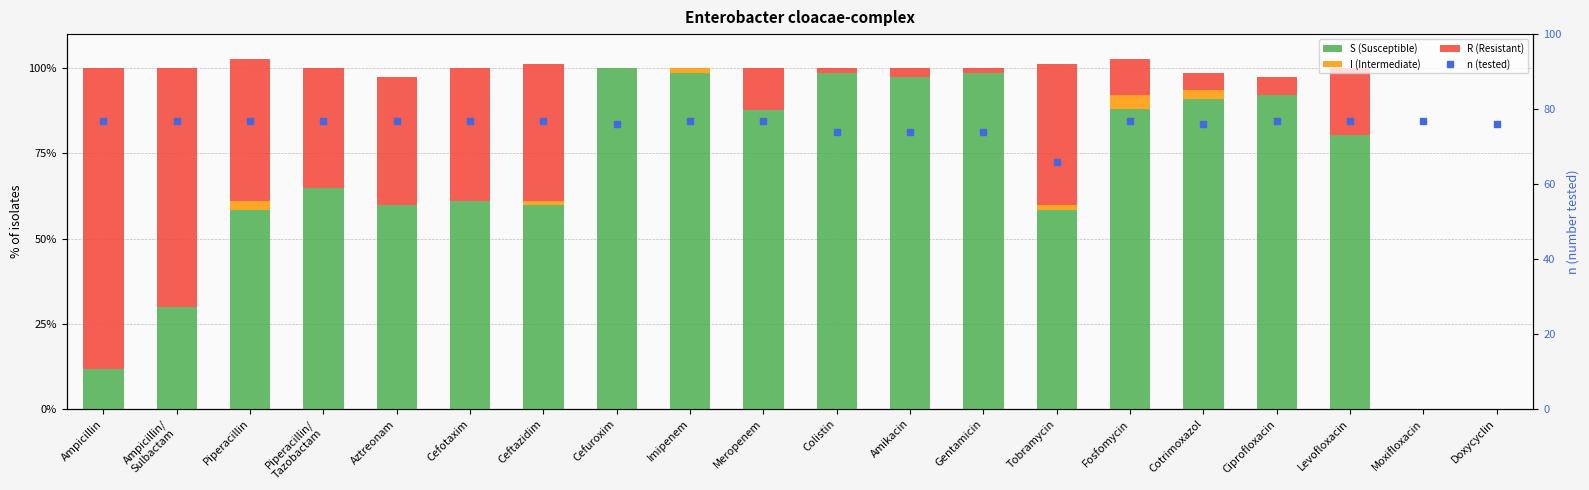

How many bars are there in each group?

4